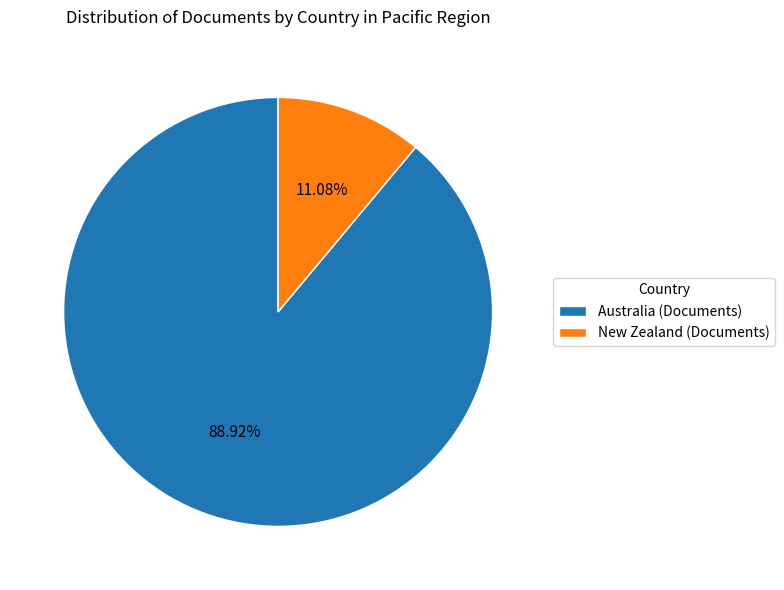

Combined, what portion of the pie is New Zealand and Australia?

100.0%